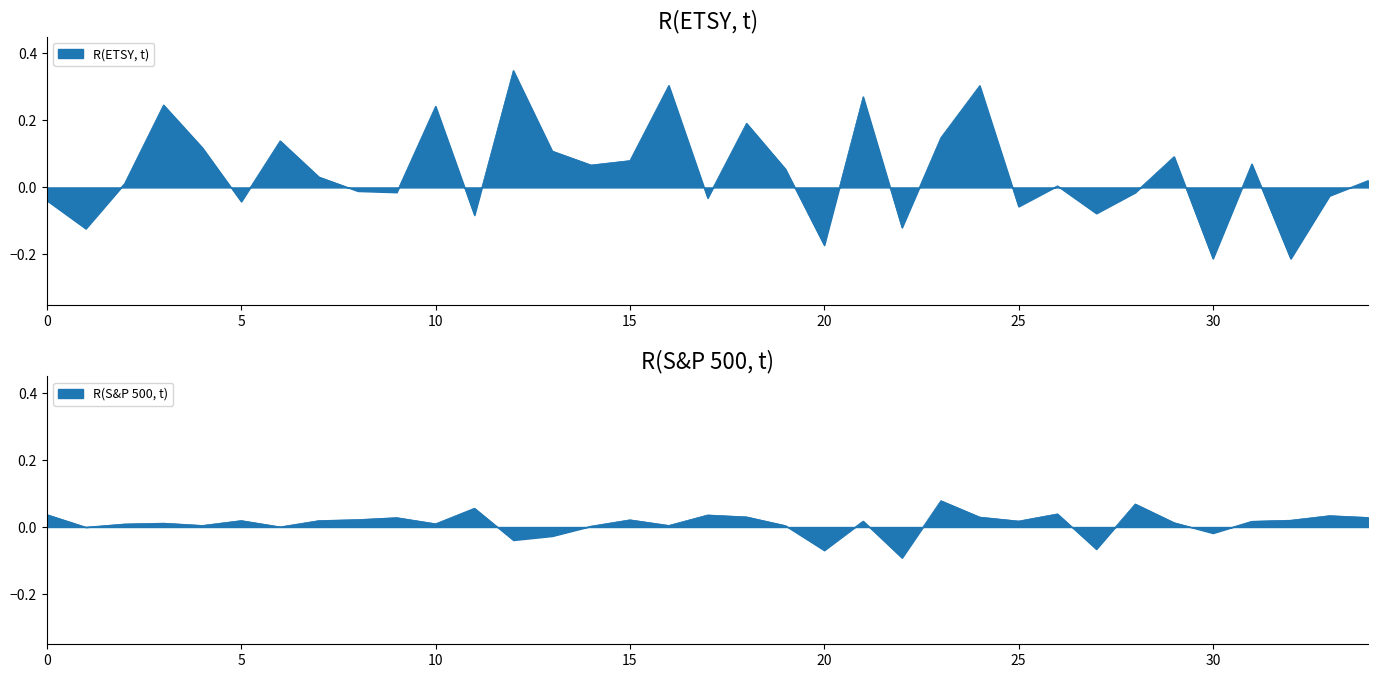

Between 2018-03 and 2019-04, which series saw the biggest shift?

R(ETSY, t)